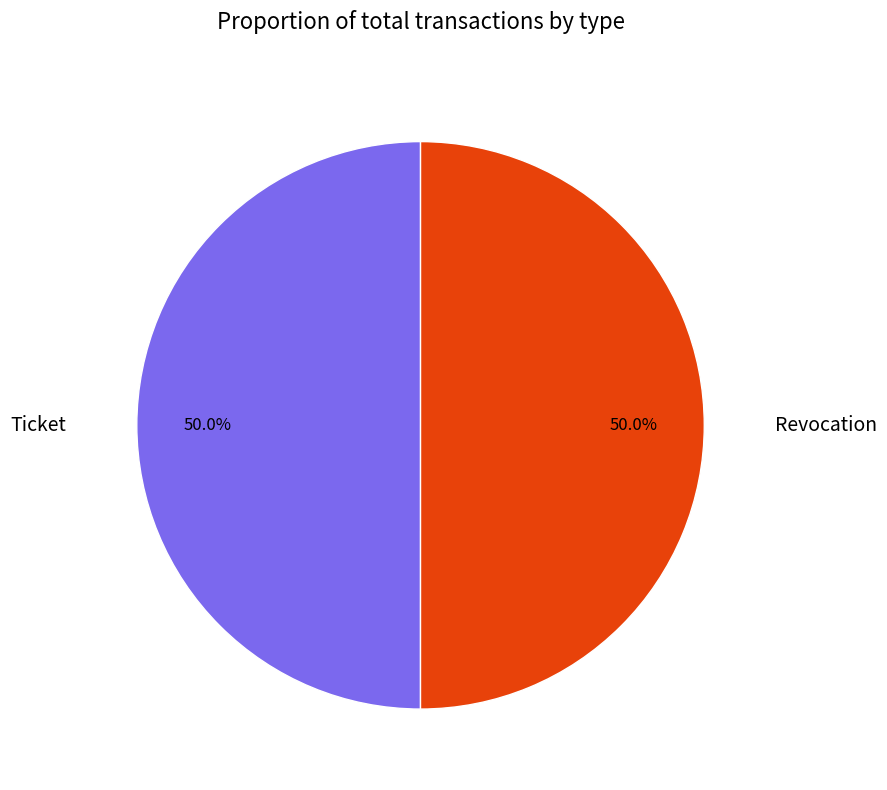

Is it true that Ticket is 50% of the pie?

True